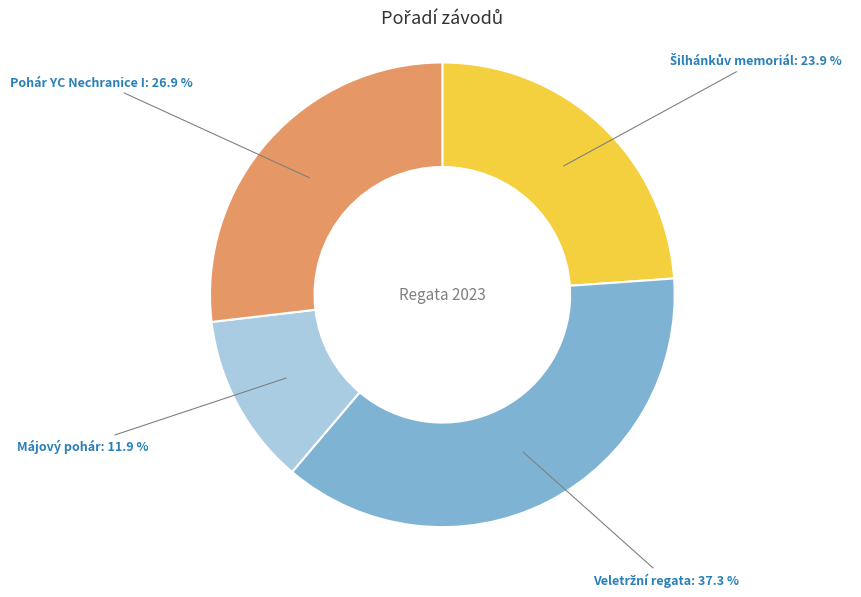

Which category has the smallest portion of the pie?

Májový pohár